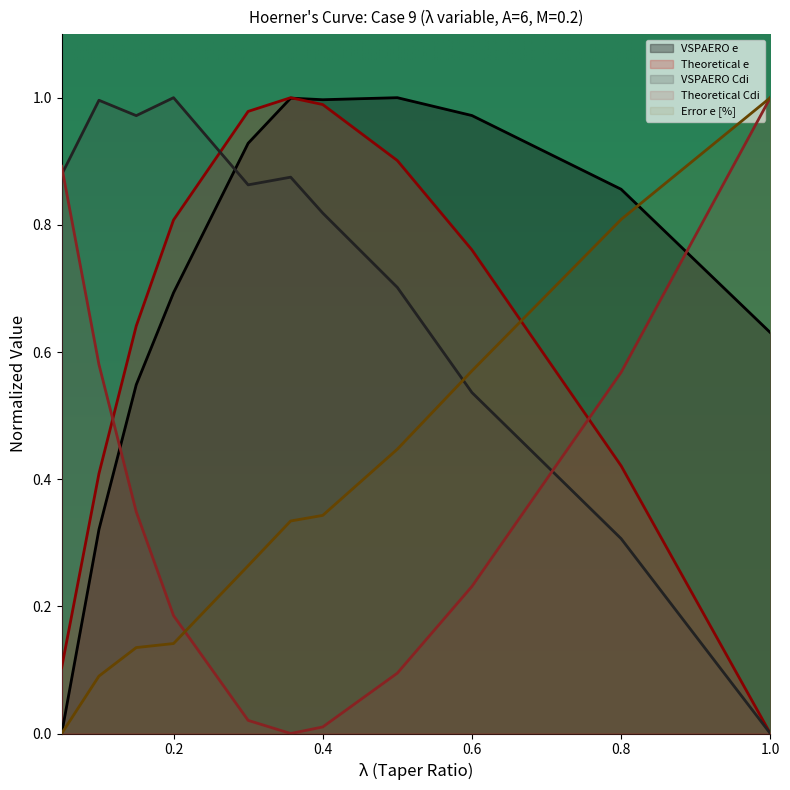

What is the maximum value shown in the chart?

1.0